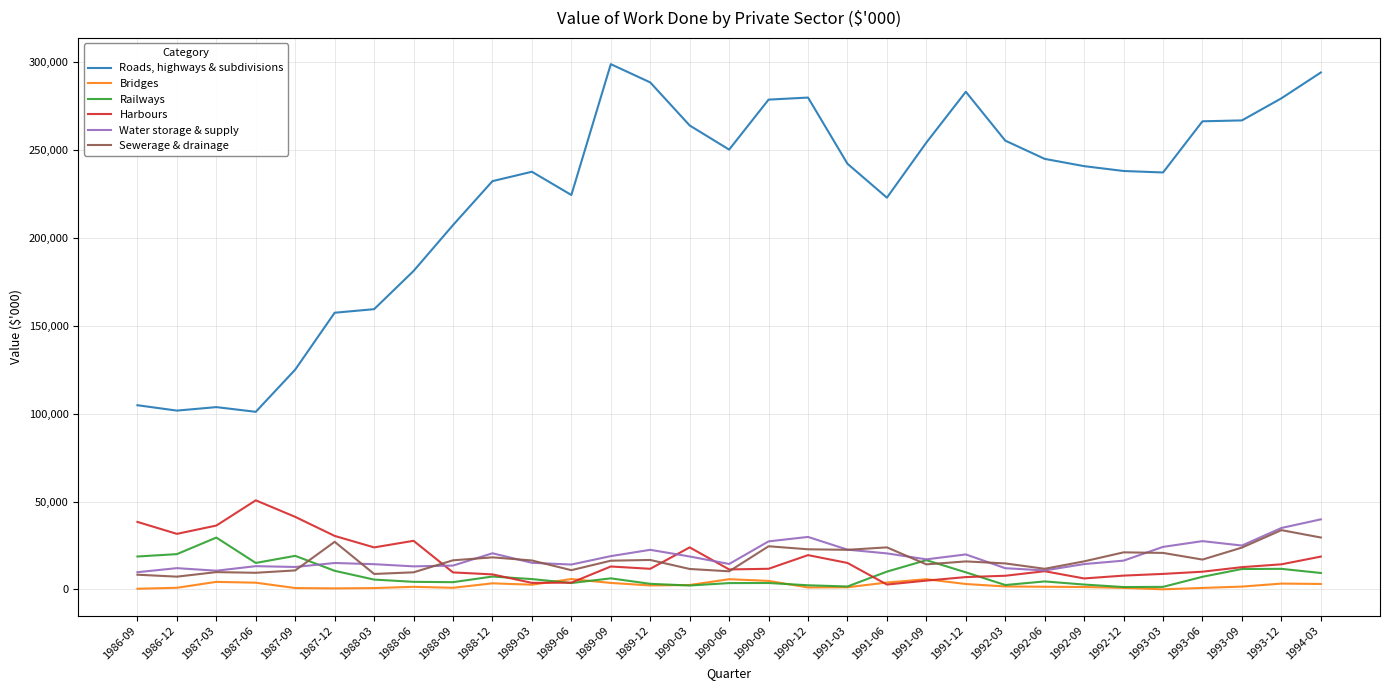

Which series has the largest total across all categories?

Roads, highways & subdivisions